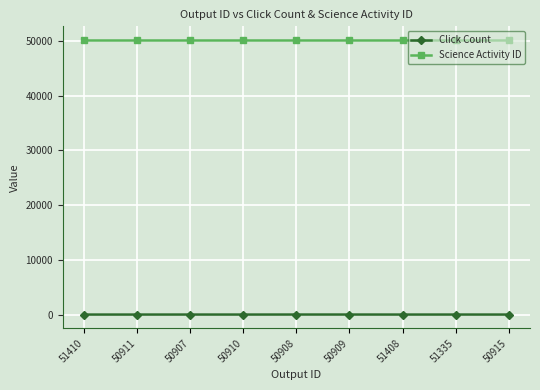

True or false: Science Activity ID and Click Count intersect in this chart.

False